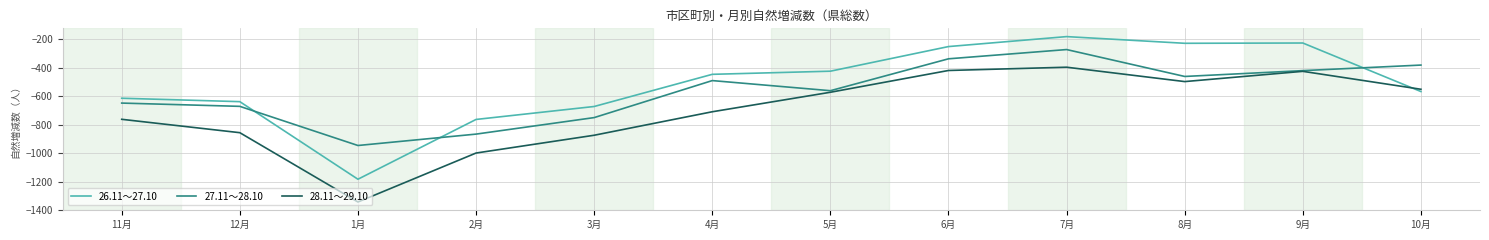

Read the 26.11～27.10 value at 11月.

-614